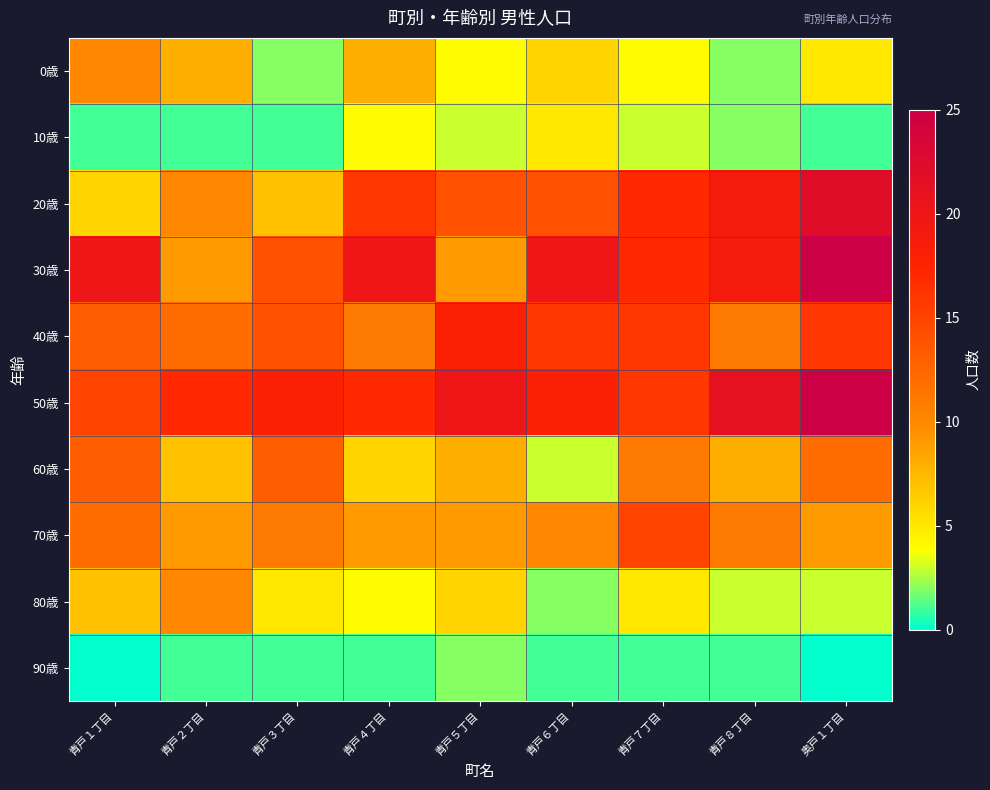

At which category does the chart reach its minimum across all series?

青戸１丁目